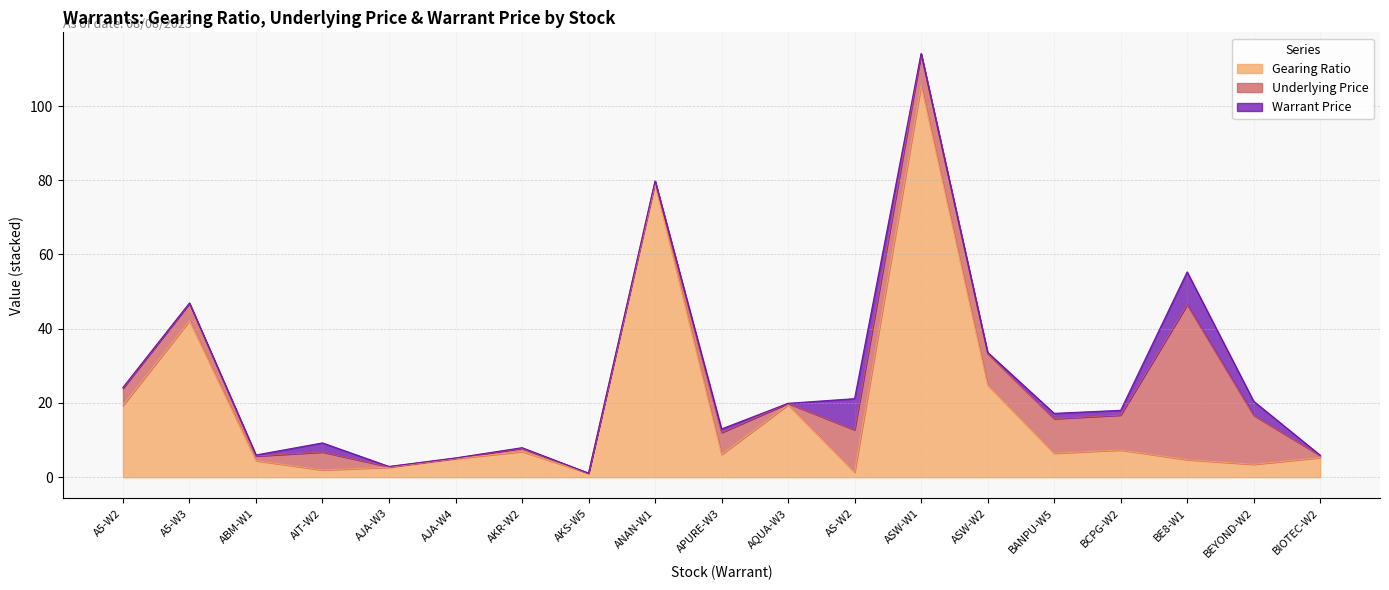

What is the average value of the Warrant Price series?

1.5